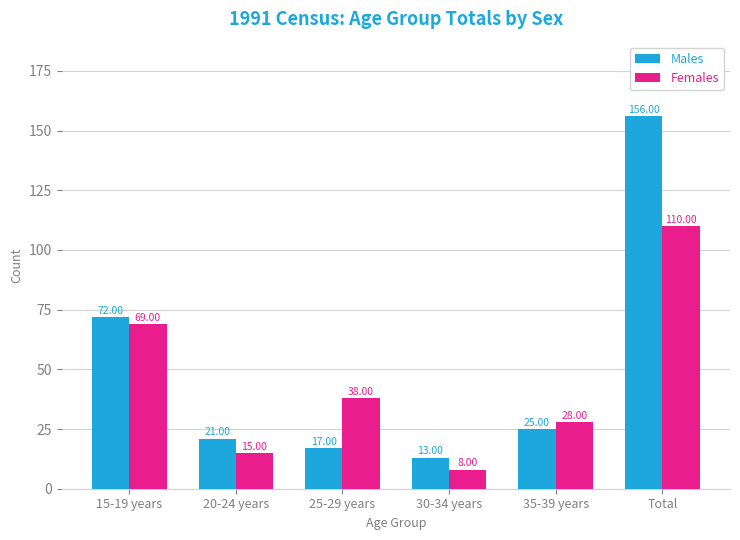

What are all the series names shown in the legend?

Males, Females